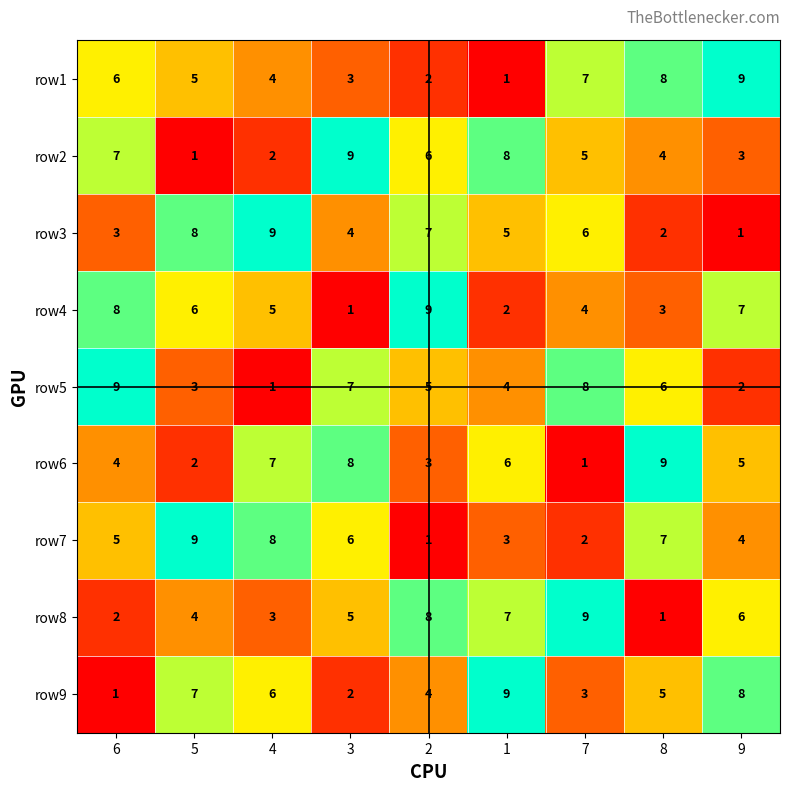

Where does the row1 series first go above 5?

6